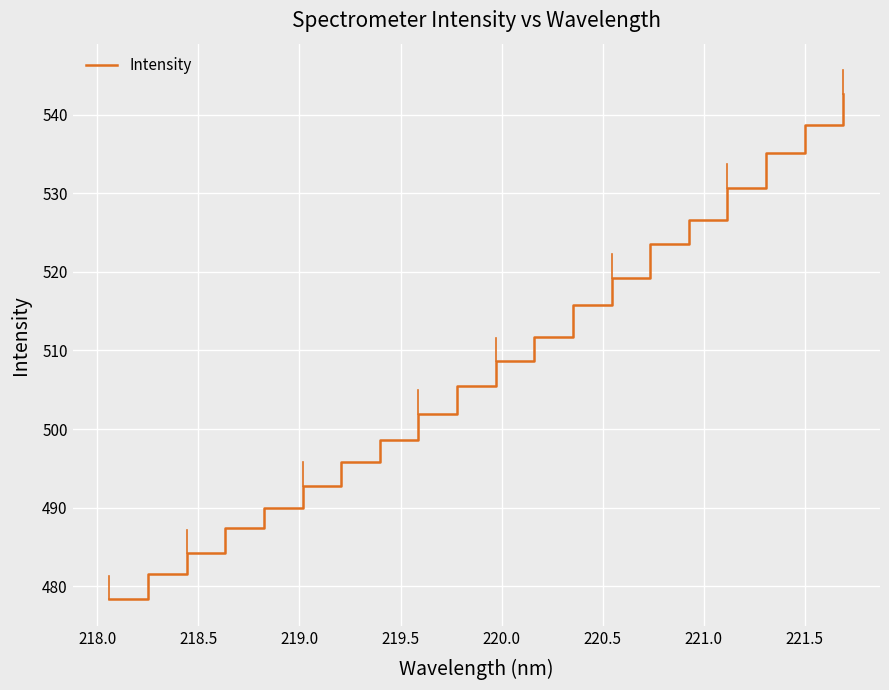

What is the difference between the maximum and minimum values?

64.3